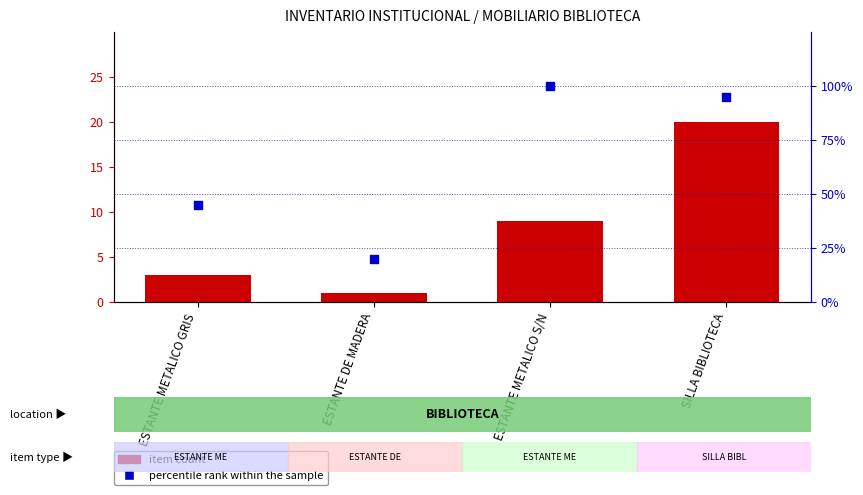

Which series has the largest total across all categories?

percentile rank within the sample